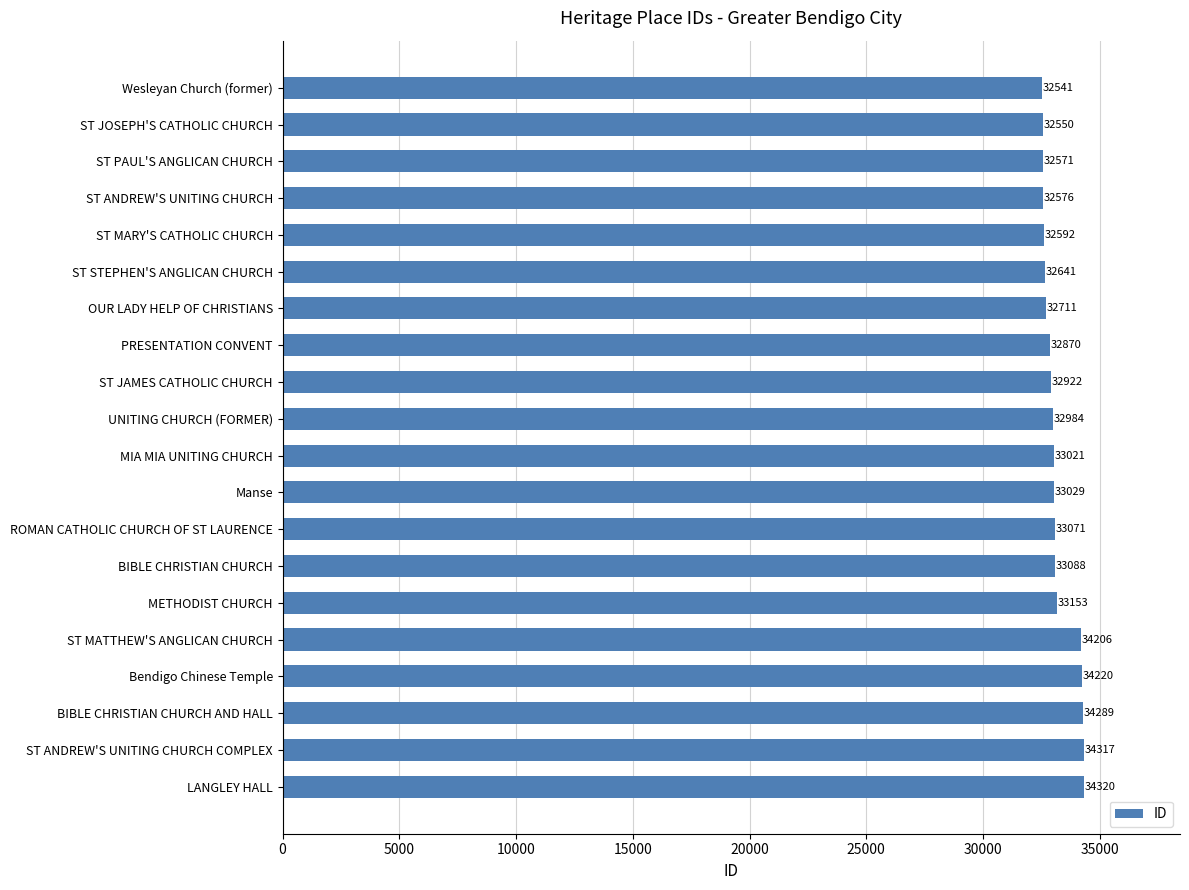

The chart shows a value of 46745 at OUR LADY HELP OF CHRISTIANS. True or false?

False